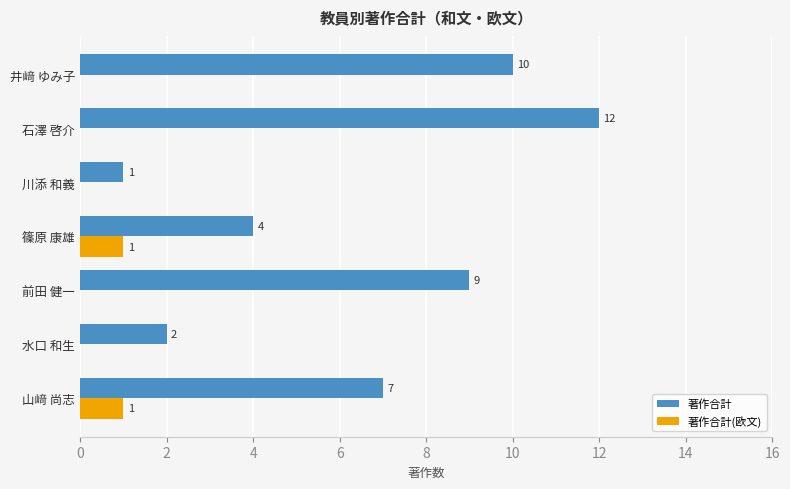

The value of 著作合計(欧文) at 川添 和義 is 0. True or false?

True